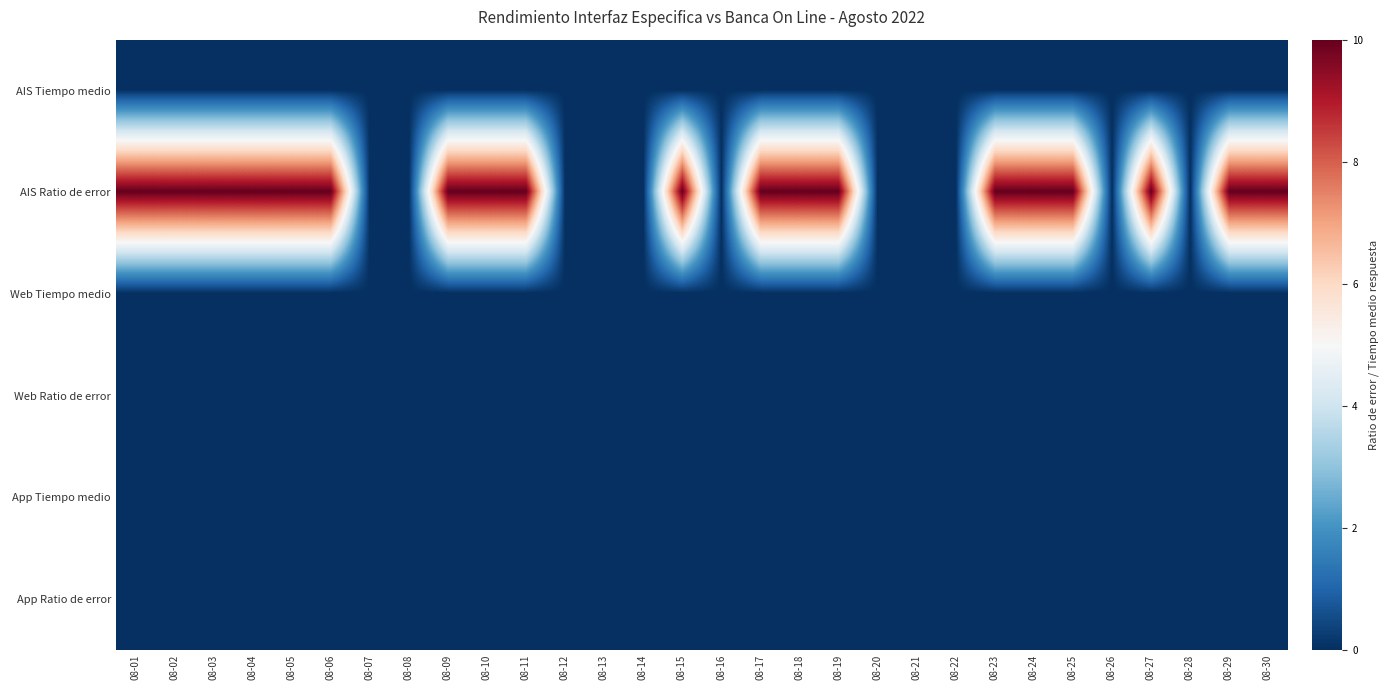

Reading left to right, list all the values displayed in this chart.

AIS Tiempo medio: 08-01=0	08-02=0	08-03=0	08-04=0	08-05=0	08-06=0	08-07=0	08-08=0	08-09=0	08-10=0	08-11=0	08-12=0	08-13=0	08-14=0	08-15=0	08-16=0	08-17=0	08-18=0	08-19=0	08-20=0	08-21=0	08-22=0	08-23=0	08-24=0	08-25=0	08-26=0	08-27=0	08-28=0	08-29=0	08-30=0
AIS Ratio de error: 08-01=10	08-02=10	08-03=10	08-04=10	08-05=10	08-06=10	08-07=0	08-08=0	08-09=10	08-10=10	08-11=10	08-12=0	08-13=0	08-14=0	08-15=10	08-16=0	08-17=10	08-18=10	08-19=10	08-20=0	08-21=0	08-22=0	08-23=10	08-24=10	08-25=10	08-26=0	08-27=10	08-28=0	08-29=10	08-30=10
Web Tiempo medio: 08-01=0	08-02=0	08-03=0	08-04=0	08-05=0	08-06=0	08-07=0	08-08=0	08-09=0	08-10=0	08-11=0	08-12=0	08-13=0	08-14=0	08-15=0	08-16=0	08-17=0	08-18=0	08-19=0	08-20=0	08-21=0	08-22=0	08-23=0	08-24=0	08-25=0	08-26=0	08-27=0	08-28=0	08-29=0	08-30=0
Web Ratio de error: 08-01=0	08-02=0	08-03=0	08-04=0	08-05=0	08-06=0	08-07=0	08-08=0	08-09=0	08-10=0	08-11=0	08-12=0	08-13=0	08-14=0	08-15=0	08-16=0	08-17=0	08-18=0	08-19=0	08-20=0	08-21=0	08-22=0	08-23=0	08-24=0	08-25=0	08-26=0	08-27=0	08-28=0	08-29=0	08-30=0
App Tiempo medio: 08-01=0	08-02=0	08-03=0	08-04=0	08-05=0	08-06=0	08-07=0	08-08=0	08-09=0	08-10=0	08-11=0	08-12=0	08-13=0	08-14=0	08-15=0	08-16=0	08-17=0	08-18=0	08-19=0	08-20=0	08-21=0	08-22=0	08-23=0	08-24=0	08-25=0	08-26=0	08-27=0	08-28=0	08-29=0	08-30=0
App Ratio de error: 08-01=0	08-02=0	08-03=0	08-04=0	08-05=0	08-06=0	08-07=0	08-08=0	08-09=0	08-10=0	08-11=0	08-12=0	08-13=0	08-14=0	08-15=0	08-16=0	08-17=0	08-18=0	08-19=0	08-20=0	08-21=0	08-22=0	08-23=0	08-24=0	08-25=0	08-26=0	08-27=0	08-28=0	08-29=0	08-30=0